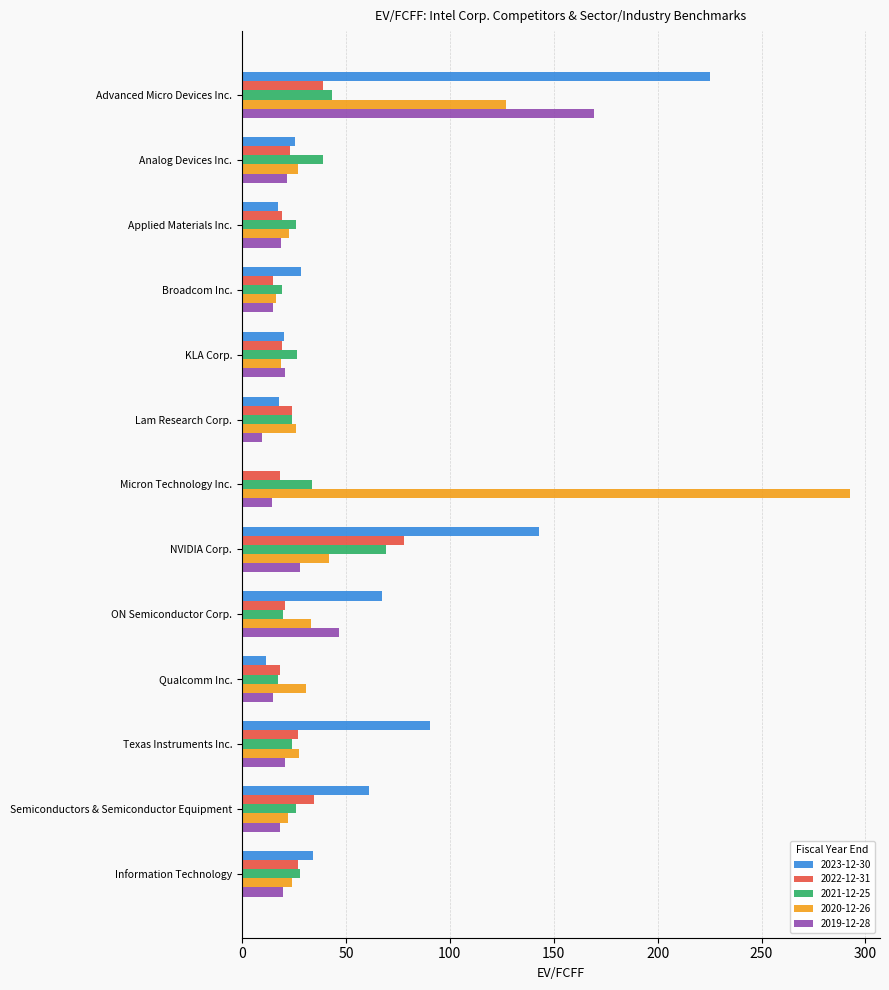

Which series has the largest total across all categories?

2023-12-30